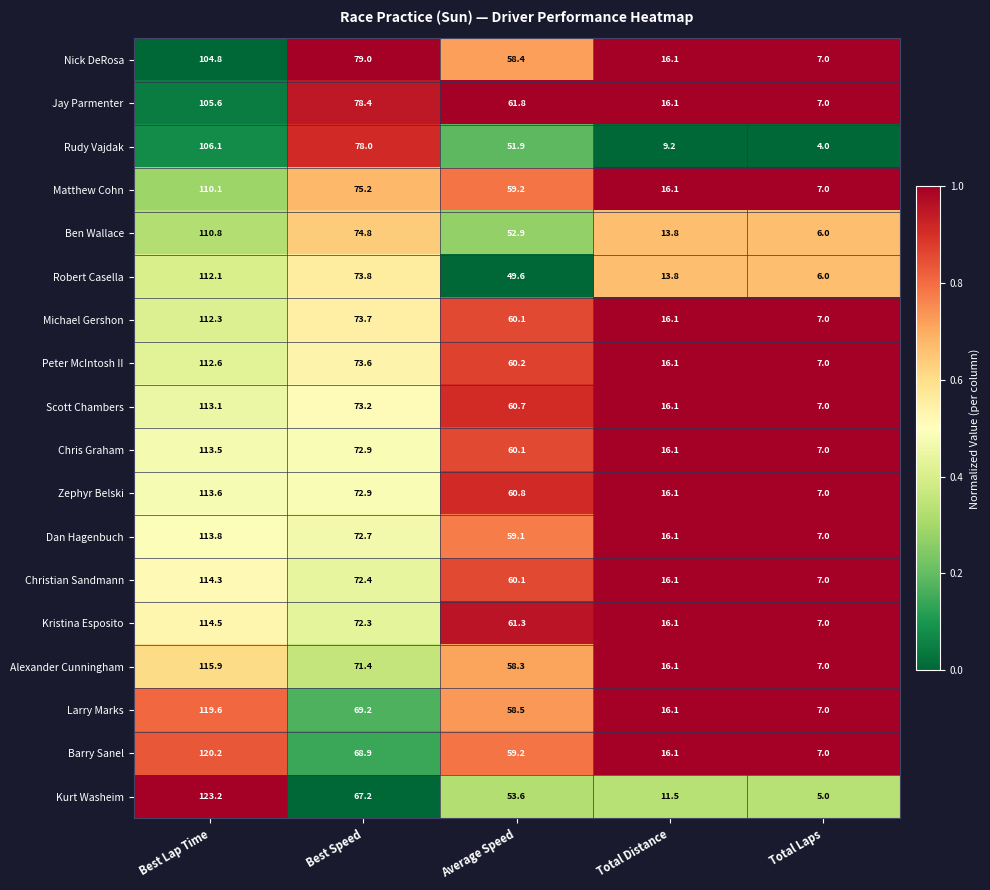

Rank the series by their maximum value, from lowest to highest.

Nick DeRosa, Jay Parmenter, Rudy Vajdak, Matthew Cohn, Ben Wallace, Robert Casella, Michael Gershon, Peter McIntosh II, Scott Chambers, Chris Graham, Zephyr Belski, Dan Hagenbuch, Christian Sandmann, Kristina Esposito, Alexander Cunningham, Larry Marks, Barry Sanel, Kurt Washeim